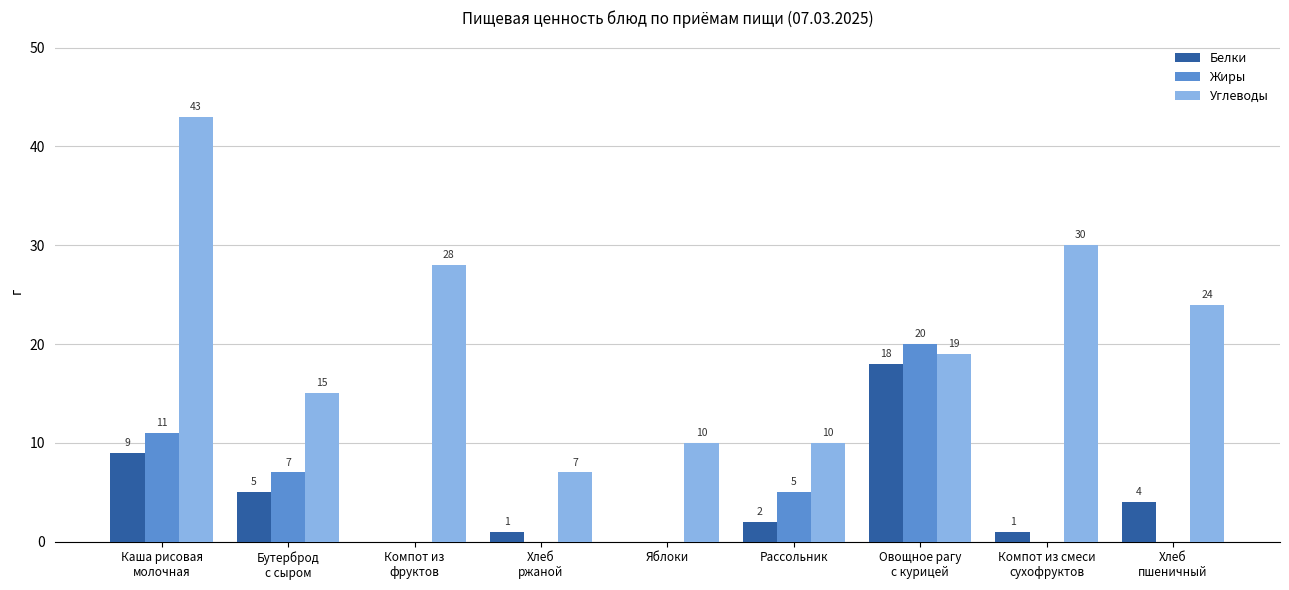

What is the sum of all Белки values?

40